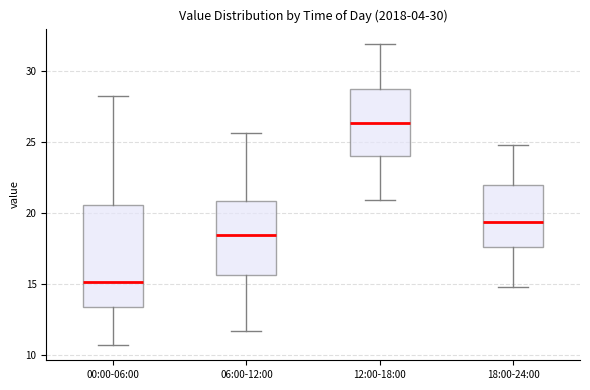

Where does the median line of the box for 06:00-12:00 sit on the y-axis? The values are not printed on the chart, so give them approximately, as read against the axis.

18.5